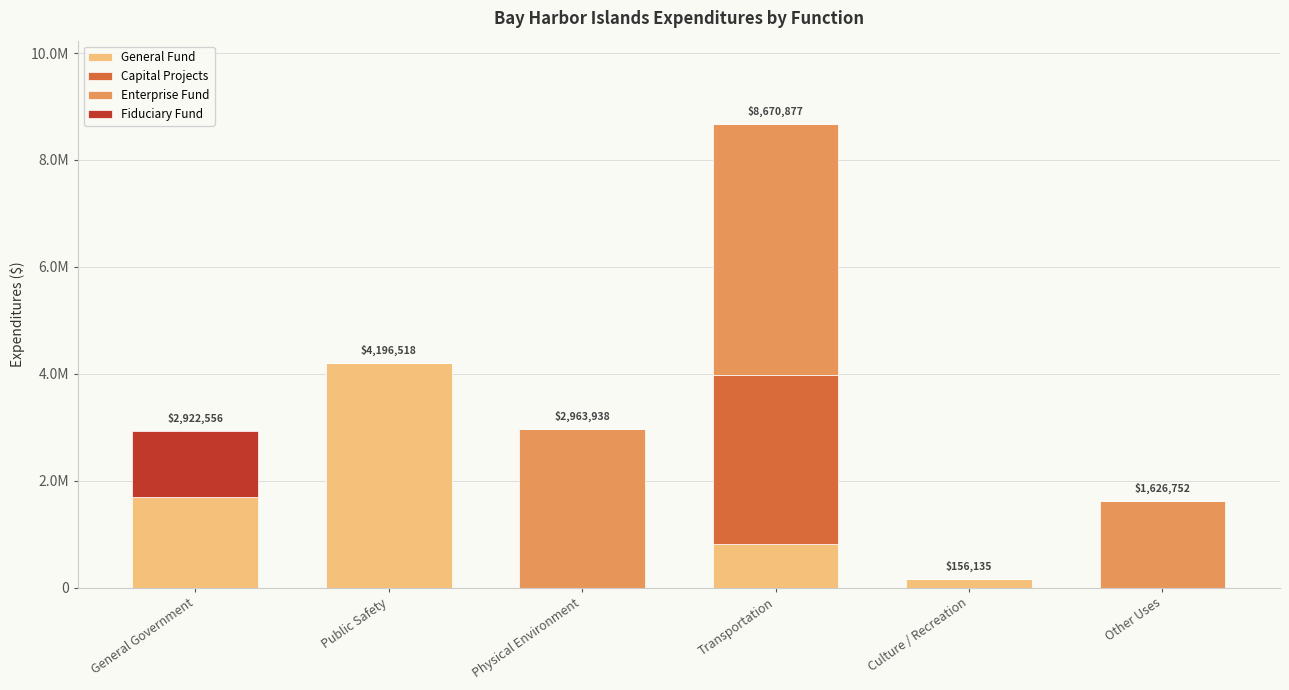

Which has a higher value, Culture / Recreation or General Government?

General Government